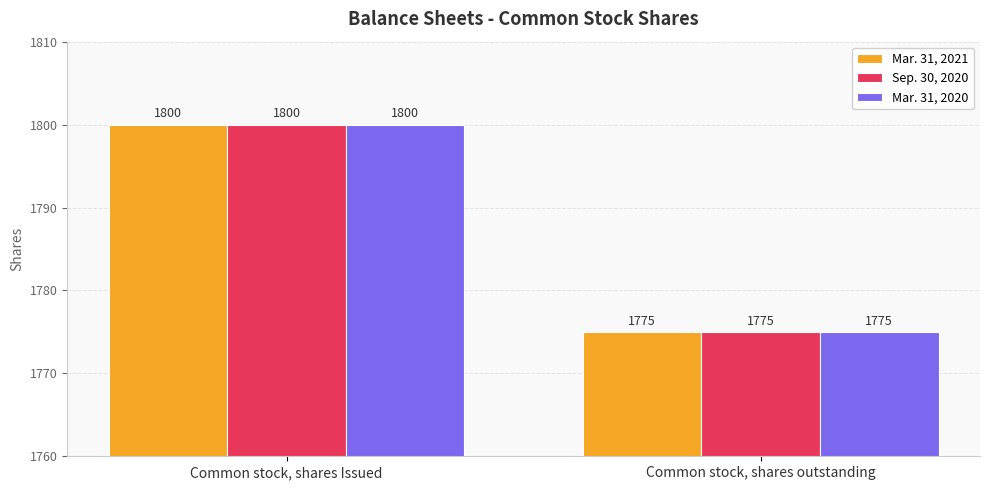

Reading left to right, extract all data points from this chart.

Mar. 31, 2021: Common stock, shares Issued=1800	Common stock, shares outstanding=1775
Sep. 30, 2020: Common stock, shares Issued=1800	Common stock, shares outstanding=1775
Mar. 31, 2020: Common stock, shares Issued=1800	Common stock, shares outstanding=1775